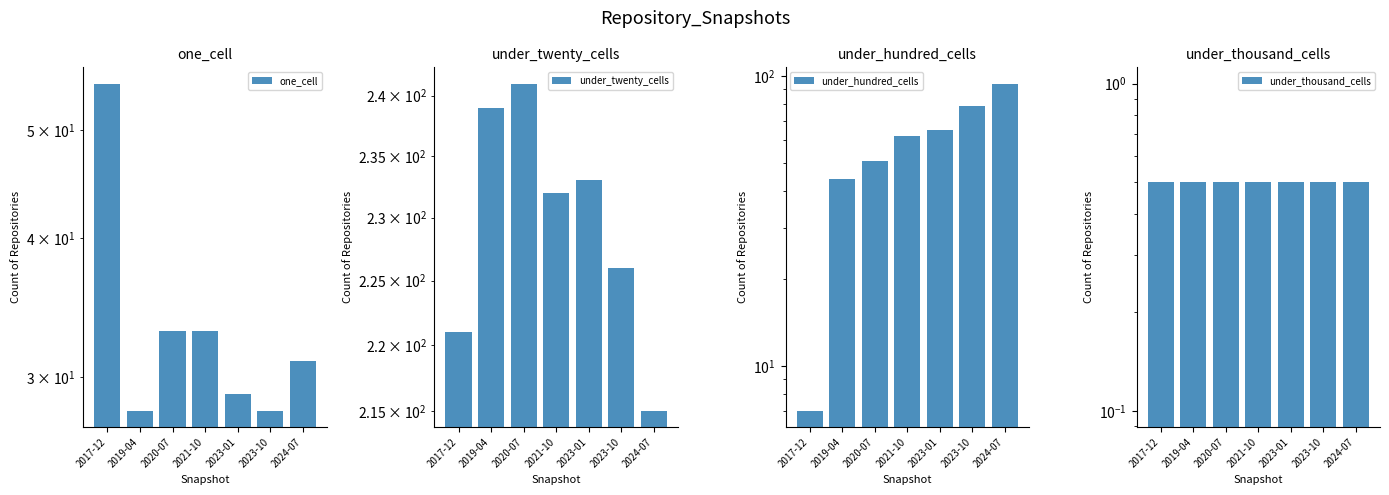

Reading right to left, extract all data points from this chart.

one_cell: 2024-07=31.0	2023-10=28.0	2023-01=29.0	2021-10=33.0	2020-07=33.0	2019-04=28.0	2017-12=55.0
under_twenty_cells: 2024-07=215.0	2023-10=226.0	2023-01=233.0	2021-10=232.0	2020-07=241.0	2019-04=239.0	2017-12=221.0
under_hundred_cells: 2024-07=94.0	2023-10=79.0	2023-01=65.0	2021-10=62.0	2020-07=51.0	2019-04=44.0	2017-12=7.0
under_thousand_cells: 2024-07=0.5	2023-10=0.5	2023-01=0.5	2021-10=0.5	2020-07=0.5	2019-04=0.5	2017-12=0.5